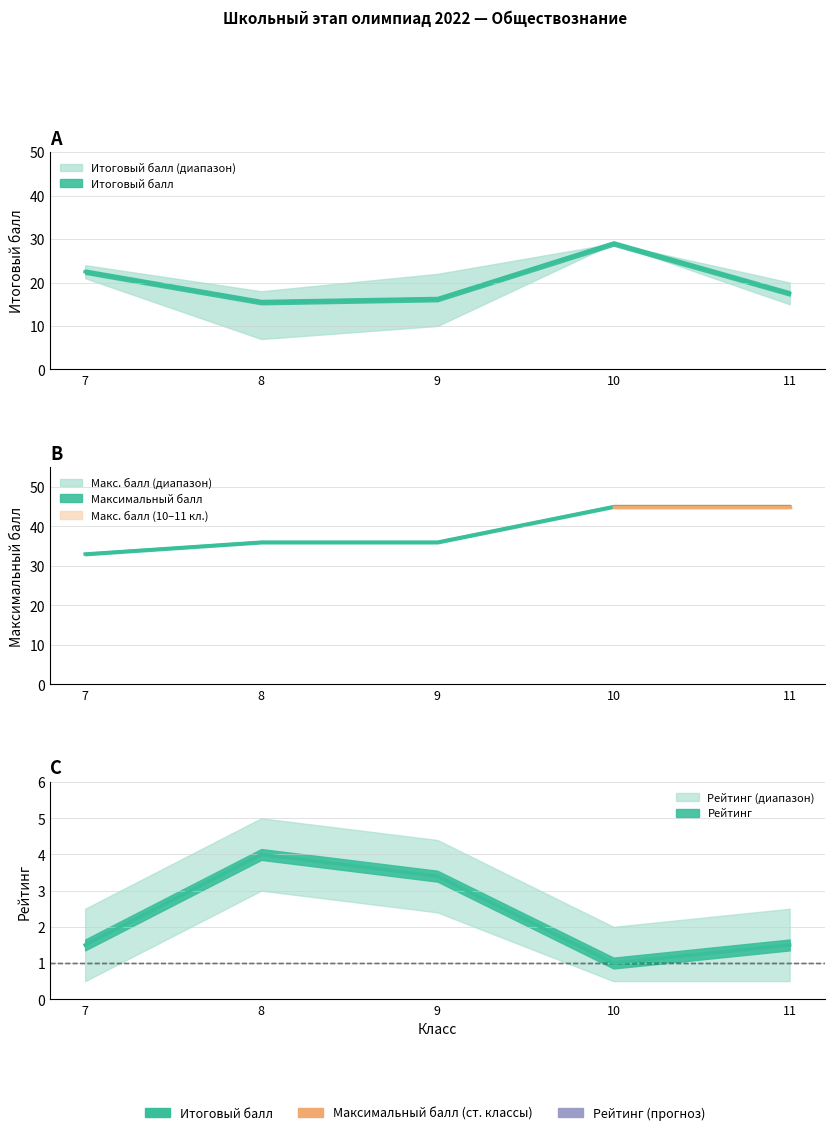

True or false: Итоговый балл and Максимальный балл cross at least once.

False